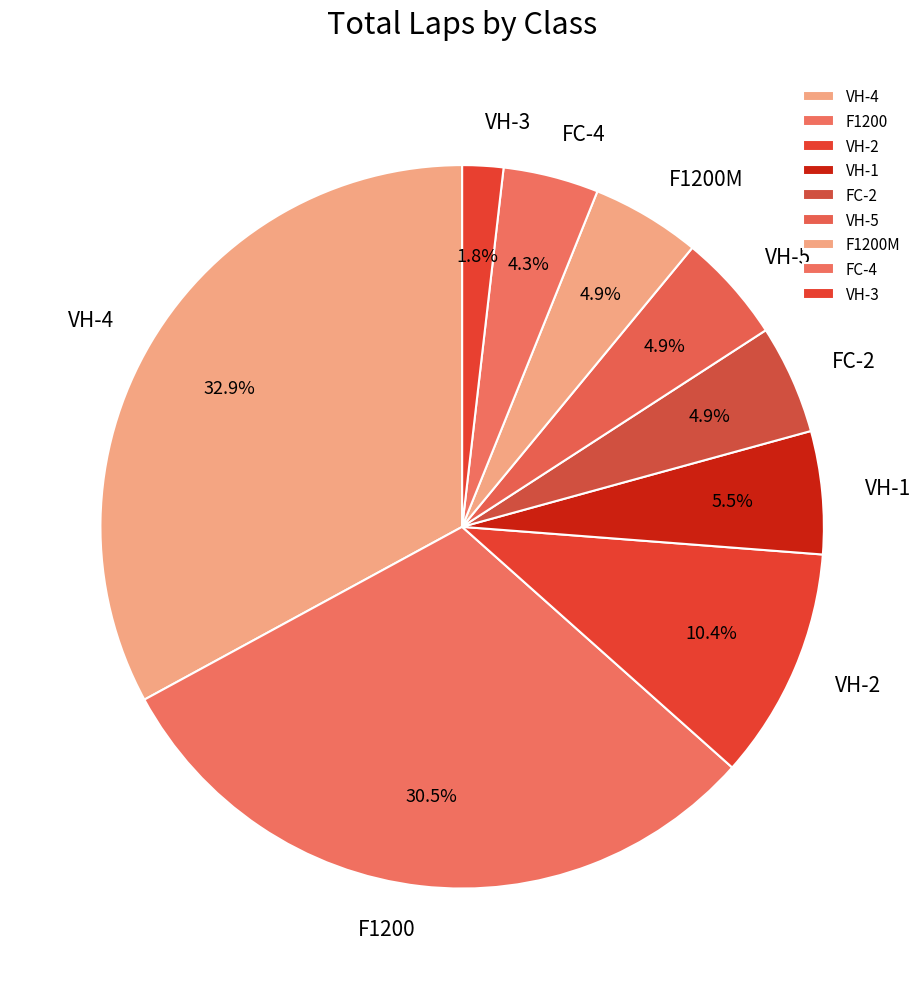

Which slice is the largest?

VH-4